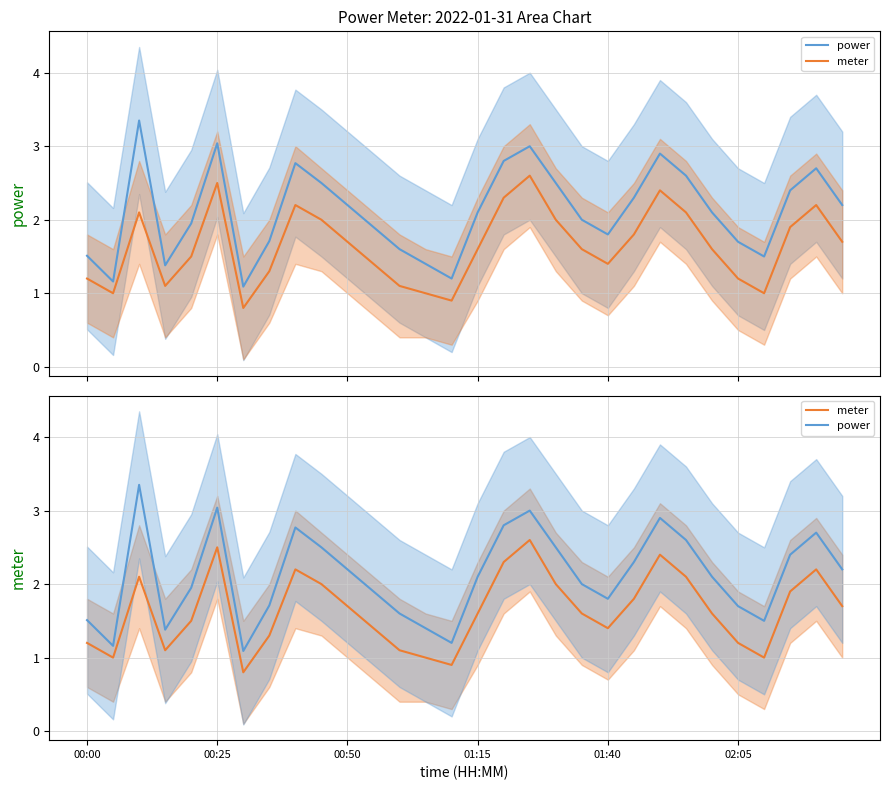

What is the difference between the power values at 10 and 19?

0.2